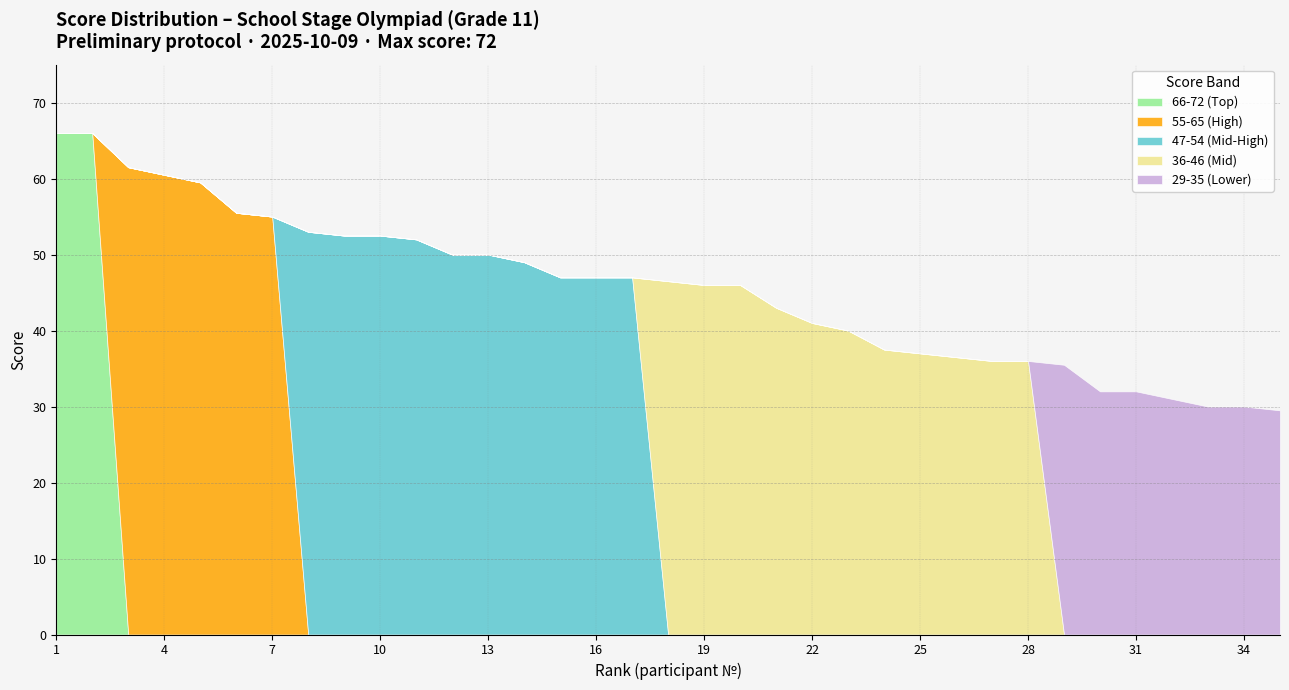

True or false: Lower scorers (29-35) and High scorers (55-65) intersect in this chart.

False